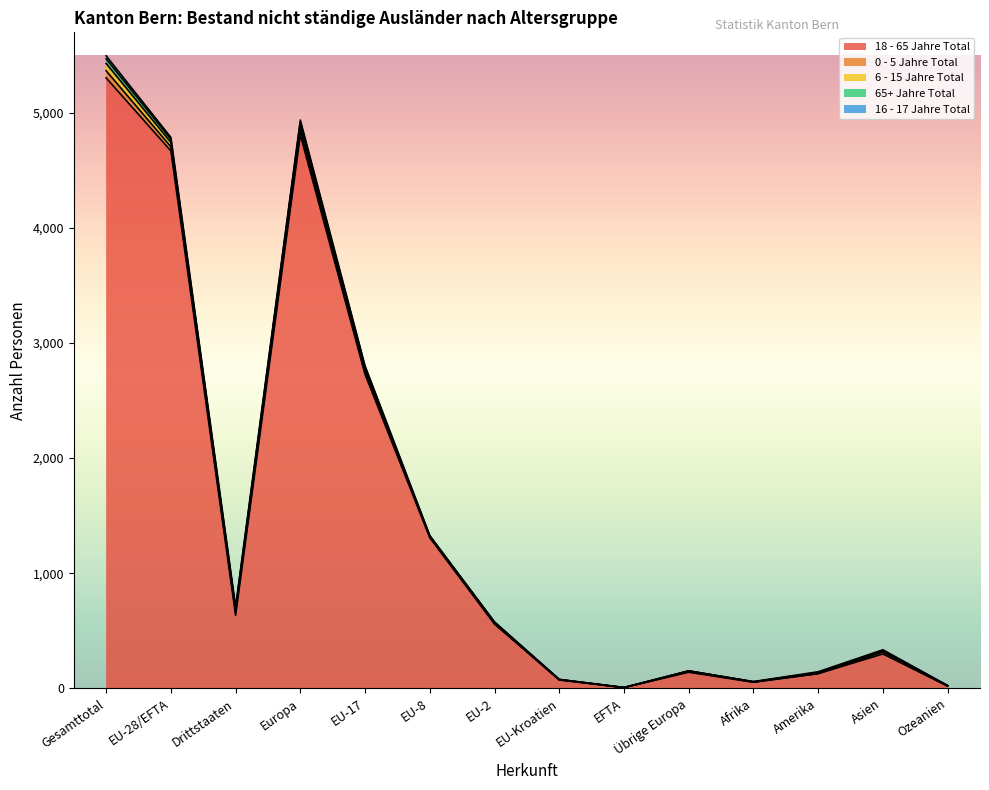

At how many categories does at least one series exceed 599?

6